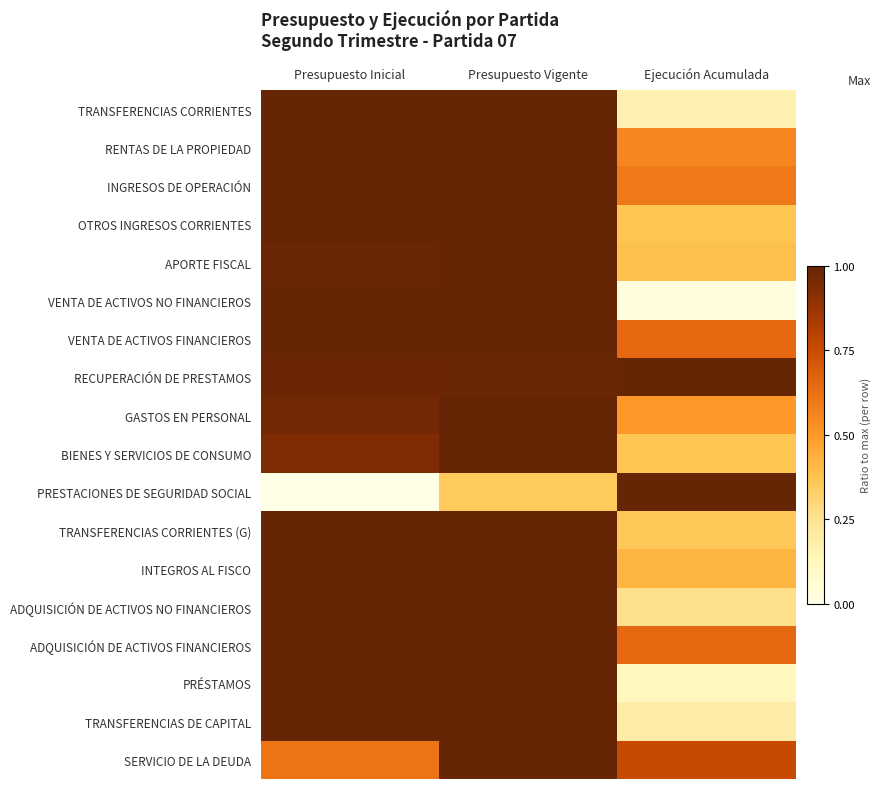

Reading left to right, list all the values displayed in this chart.

TRANSFERENCIAS CORRIENTES: Presupuesto Inicial=1.0	Presupuesto Vigente=1.0	Ejecución Acumulada=0.2
RENTAS DE LA PROPIEDAD: Presupuesto Inicial=1.0	Presupuesto Vigente=1.0	Ejecución Acumulada=0.6
INGRESOS DE OPERACIÓN: Presupuesto Inicial=1.0	Presupuesto Vigente=1.0	Ejecución Acumulada=0.6
OTROS INGRESOS CORRIENTES: Presupuesto Inicial=1.0	Presupuesto Vigente=1.0	Ejecución Acumulada=0.4
APORTE FISCAL: Presupuesto Inicial=1.0	Presupuesto Vigente=1.0	Ejecución Acumulada=0.4
VENTA DE ACTIVOS NO FINANCIEROS: Presupuesto Inicial=1.0	Presupuesto Vigente=1.0	Ejecución Acumulada=0.0
VENTA DE ACTIVOS FINANCIEROS: Presupuesto Inicial=1.0	Presupuesto Vigente=1.0	Ejecución Acumulada=0.7
RECUPERACIÓN DE PRESTAMOS: Presupuesto Inicial=1.0	Presupuesto Vigente=1.0	Ejecución Acumulada=1.0
GASTOS EN PERSONAL: Presupuesto Inicial=1.0	Presupuesto Vigente=1.0	Ejecución Acumulada=0.5
BIENES Y SERVICIOS DE CONSUMO: Presupuesto Inicial=0.9	Presupuesto Vigente=1.0	Ejecución Acumulada=0.4
PRESTACIONES DE SEGURIDAD SOCIAL: Presupuesto Inicial=0.0	Presupuesto Vigente=0.3	Ejecución Acumulada=1.0
TRANSFERENCIAS CORRIENTES (G): Presupuesto Inicial=1.0	Presupuesto Vigente=1.0	Ejecución Acumulada=0.4
INTEGROS AL FISCO: Presupuesto Inicial=1.0	Presupuesto Vigente=1.0	Ejecución Acumulada=0.4
ADQUISICIÓN DE ACTIVOS NO FINANCIEROS: Presupuesto Inicial=1.0	Presupuesto Vigente=1.0	Ejecución Acumulada=0.3
ADQUISICIÓN DE ACTIVOS FINANCIEROS: Presupuesto Inicial=1.0	Presupuesto Vigente=1.0	Ejecución Acumulada=0.7
PRÉSTAMOS: Presupuesto Inicial=1.0	Presupuesto Vigente=1.0	Ejecución Acumulada=0.1
TRANSFERENCIAS DE CAPITAL: Presupuesto Inicial=1.0	Presupuesto Vigente=1.0	Ejecución Acumulada=0.2
SERVICIO DE LA DEUDA: Presupuesto Inicial=0.6	Presupuesto Vigente=1.0	Ejecución Acumulada=0.8